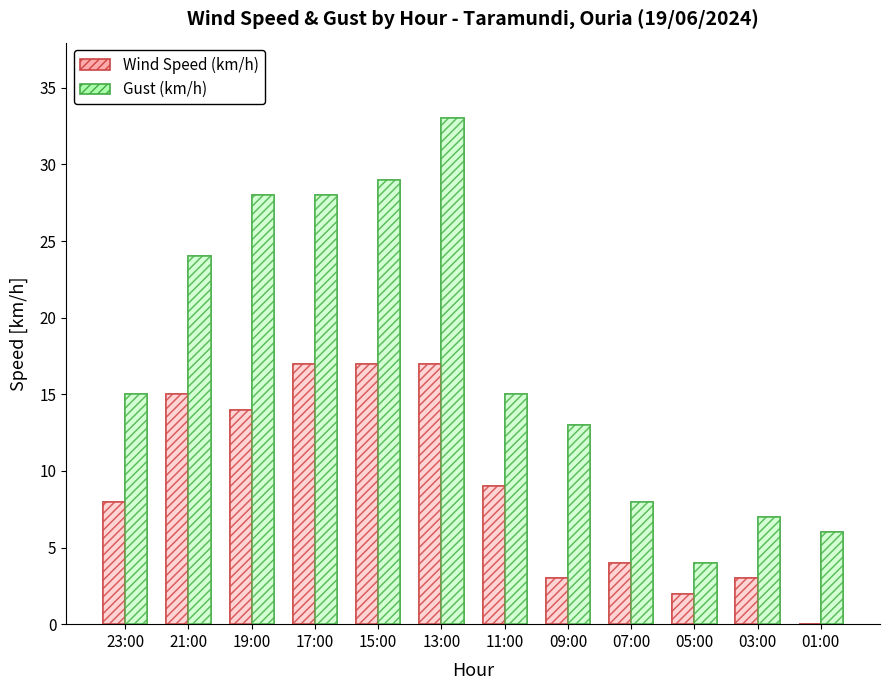

What position from the left is 15:00?

5